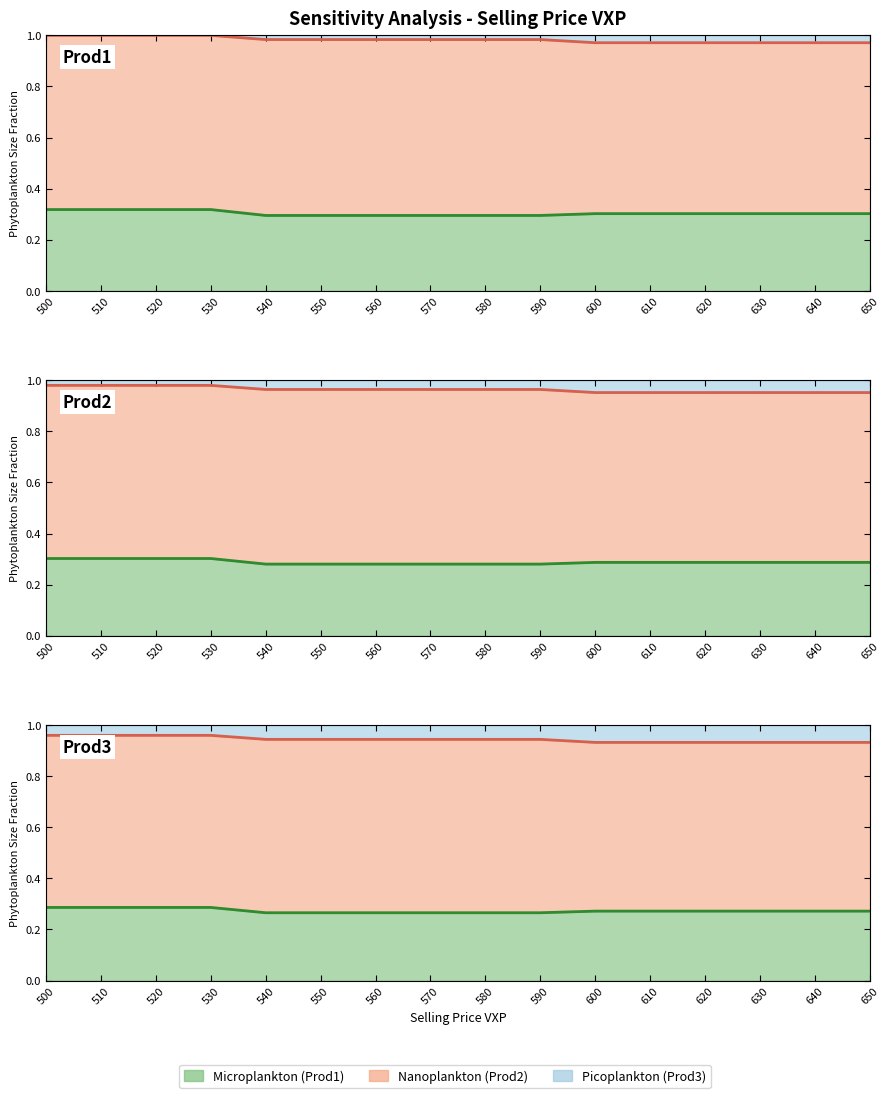

At which category does the chart reach its minimum across all series?

540